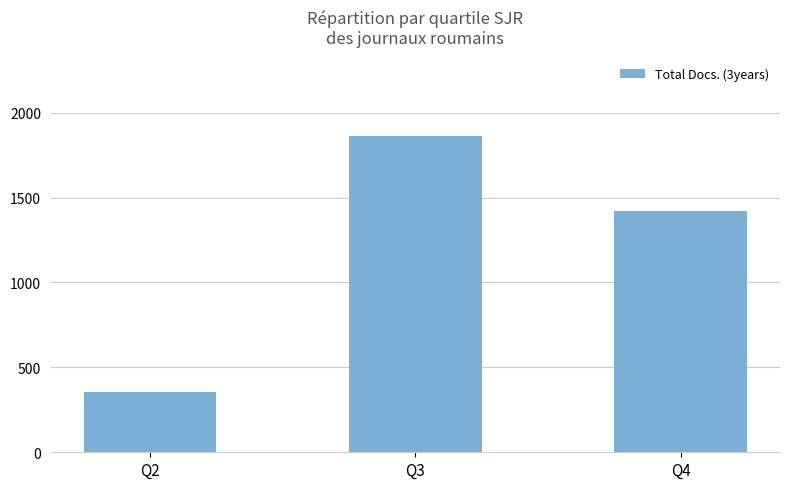

Rank the categories by value from highest to lowest.

Q3, Q4, Q2